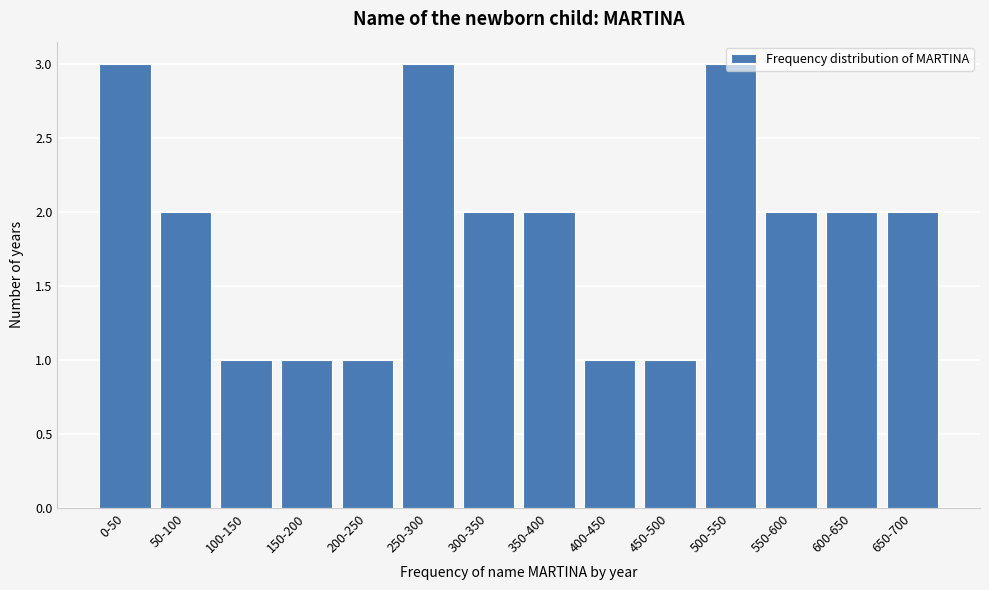

Is it true that the value at 50-100 is 2?

True